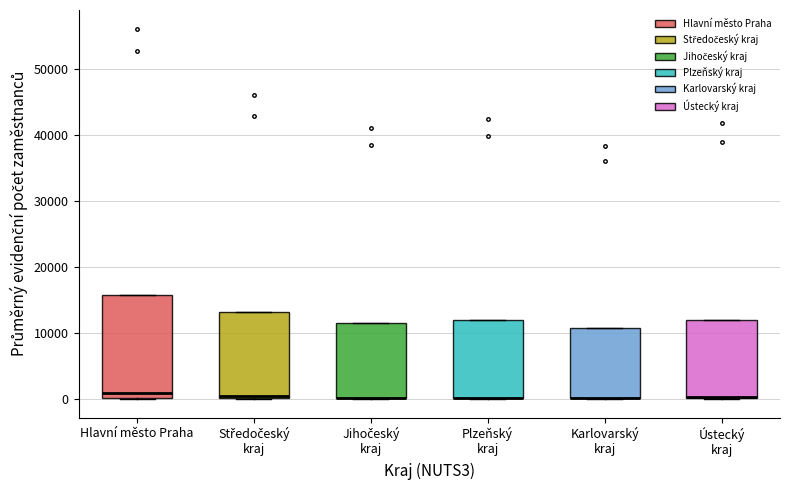

Reading left to right, transcribe this box plot: for each box, give where its median line is, the range the box spans, and where its two whiskers end, as read against the y-axis. The values are not printed on the chart, so give them approximately, as read against the axis.

Hlavní město Praha: median 1000, box 0 to 16000, whiskers 0 to 16000
Středočeský kraj: median 0 (just above the box's lower edge), box 0 to 13000, whiskers 0 to 13000
Jihočeský kraj: median 0 (drawn on the box's lower edge), box 0 to 12000, whiskers 0 to 12000
Plzeňský kraj: median 0 (drawn on the box's lower edge), box 0 to 12000, whiskers 0 to 12000
Karlovarský kraj: median 0 (drawn on the box's lower edge), box 0 to 11000, whiskers 0 to 11000
Ústecký kraj: median 0 (drawn on the box's lower edge), box 0 to 12000, whiskers 0 to 12000